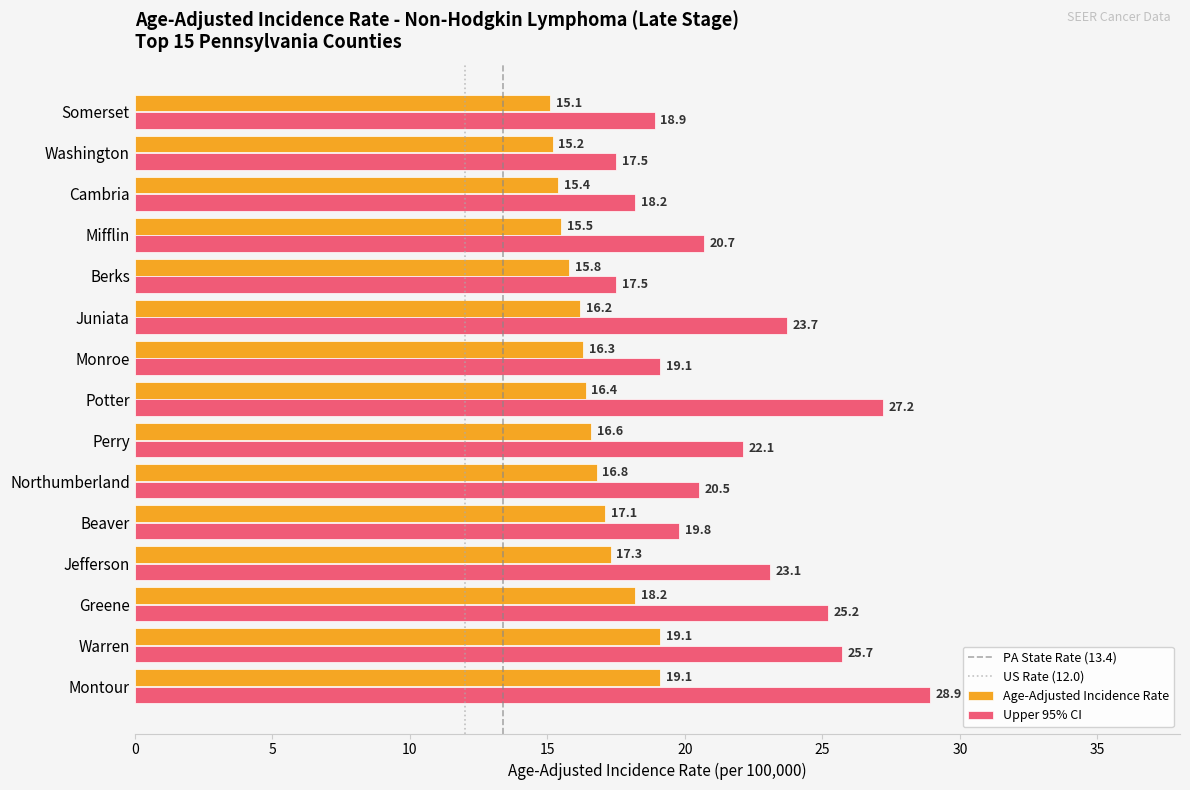

What is the difference between the highest and lowest values at Berks?

1.7